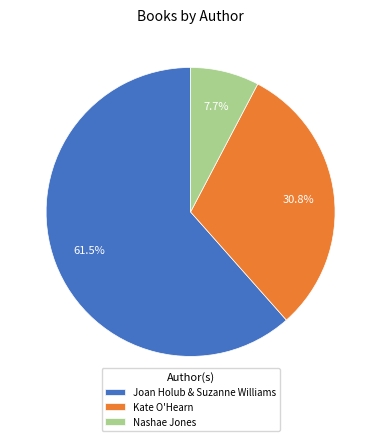

Approximately how many times larger is the value at Joan Holub & Suzanne Williams compared to Nashae Jones?

8.0